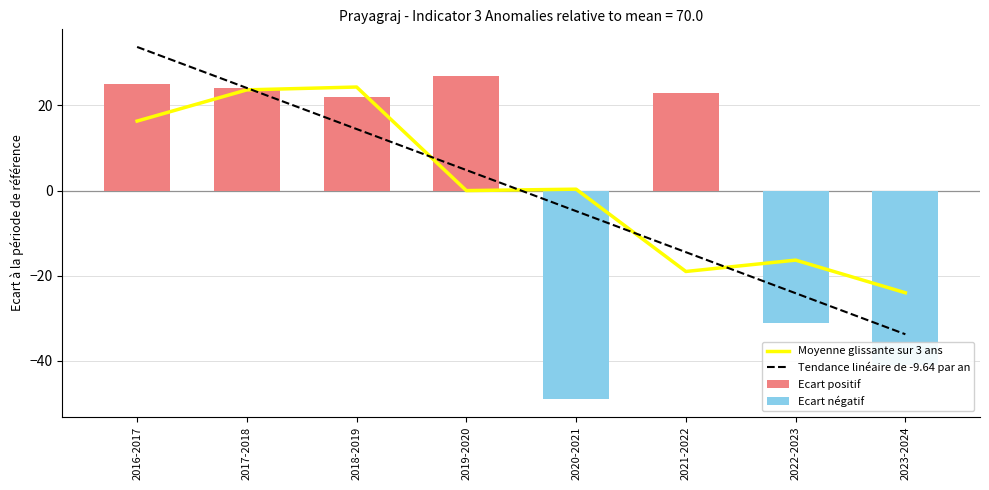

How many data points in Ecart positif are less than 23?

4